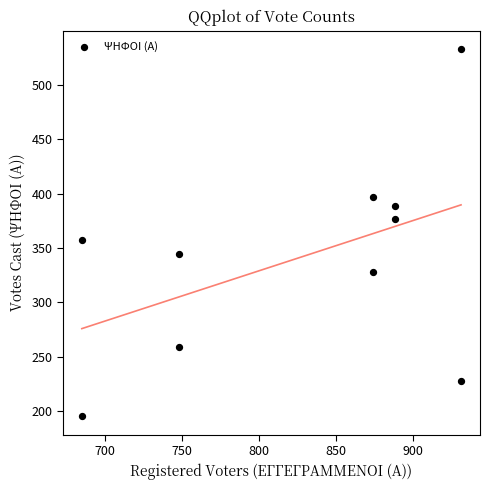

What Y value in the scatter plot is closest to 364?

357